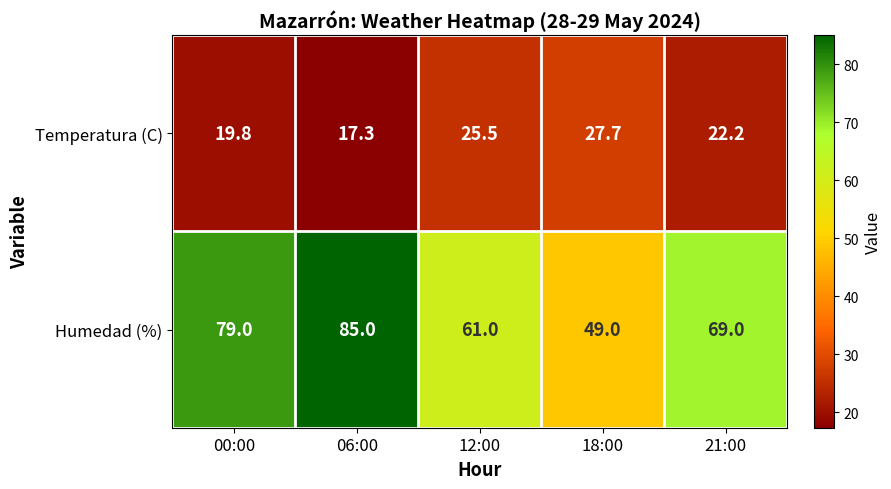

Rank the series by their average value, from lowest to highest.

Temperatura (C), Humedad (%)